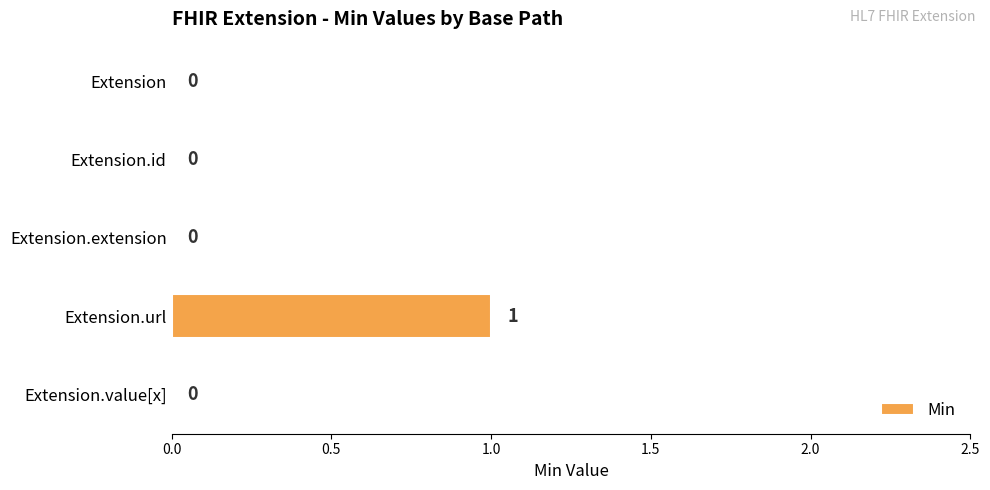

Between Extension.extension and Extension.url, which is larger?

Extension.url